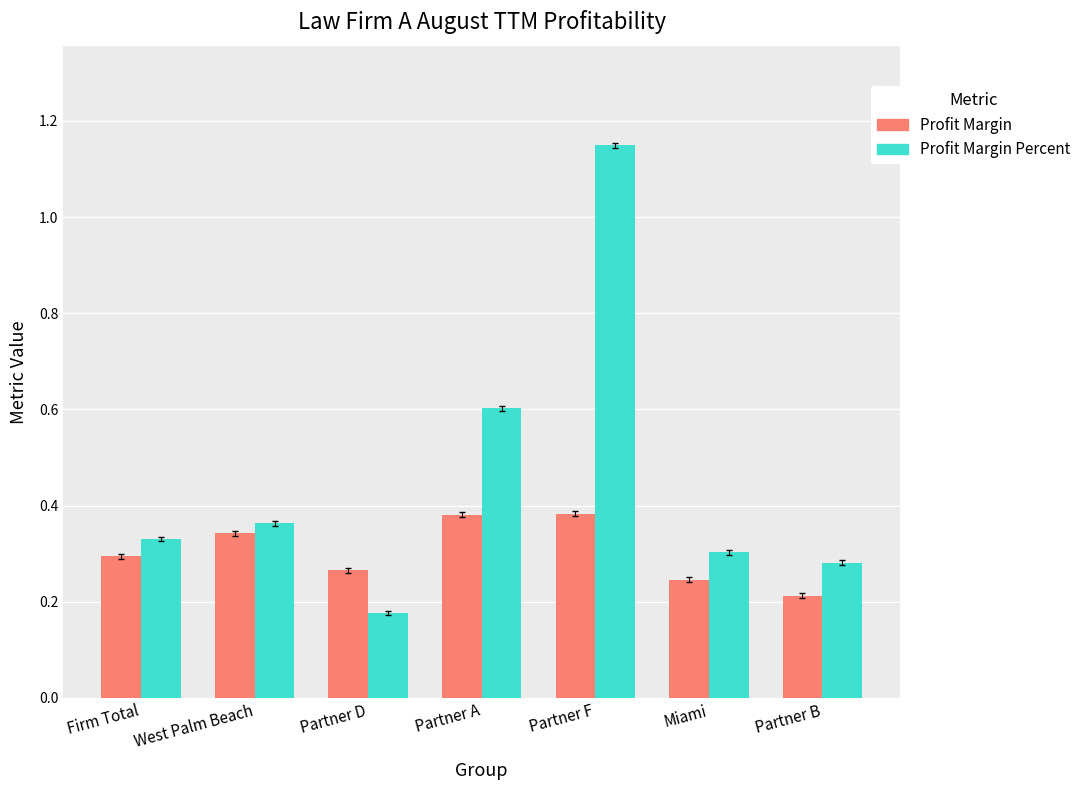

Are the bars grouped side by side (vs. stacked)?

Yes